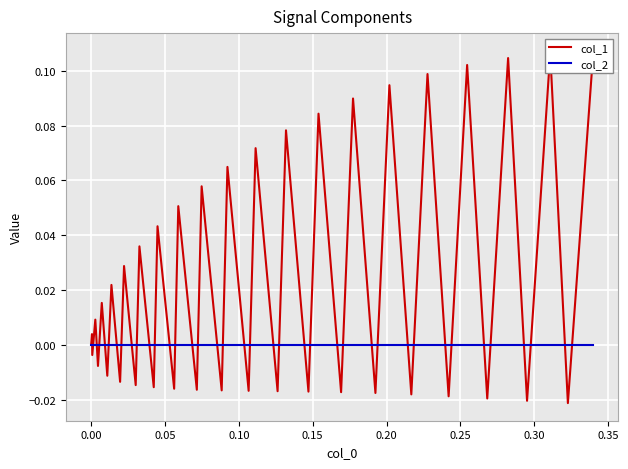

Which series has the largest total across all categories?

col_1